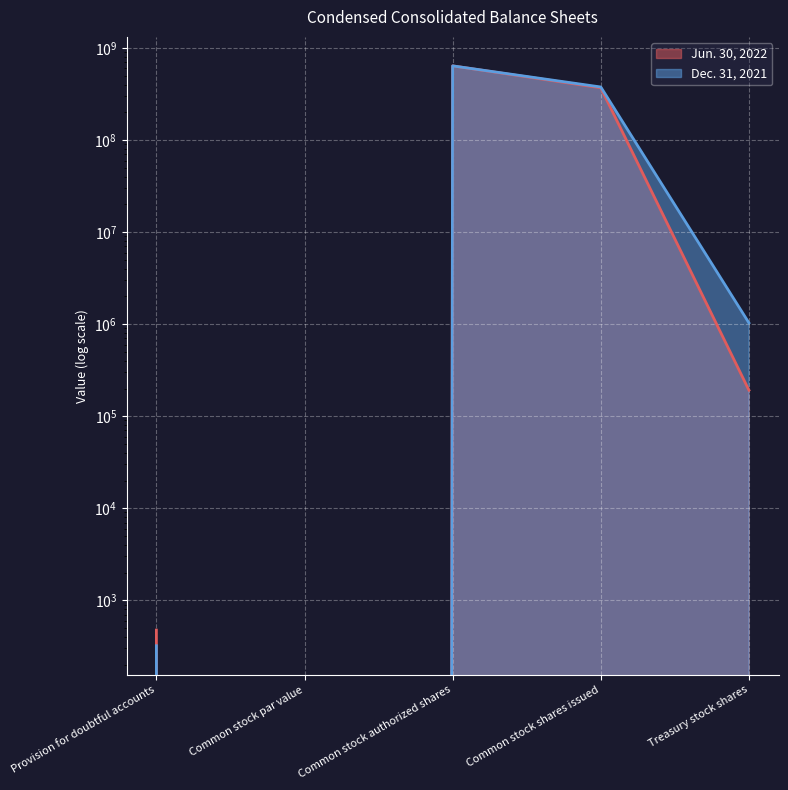

At which category does Dec. 31, 2021 reach its first local valley?

Common stock par value